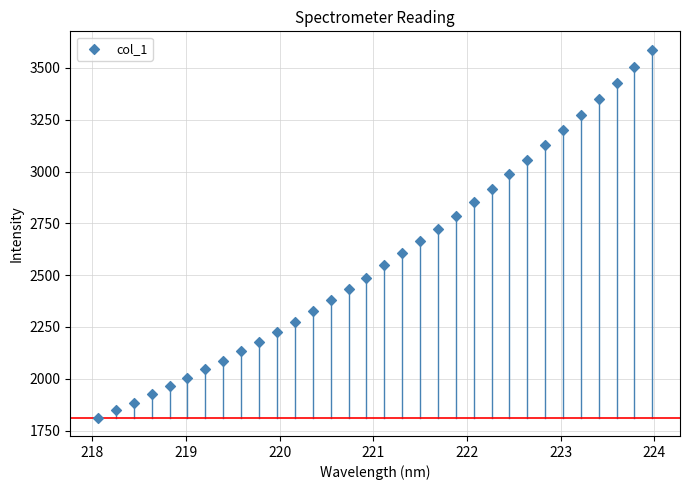

What is the range of X values (max minus min)?

5.9